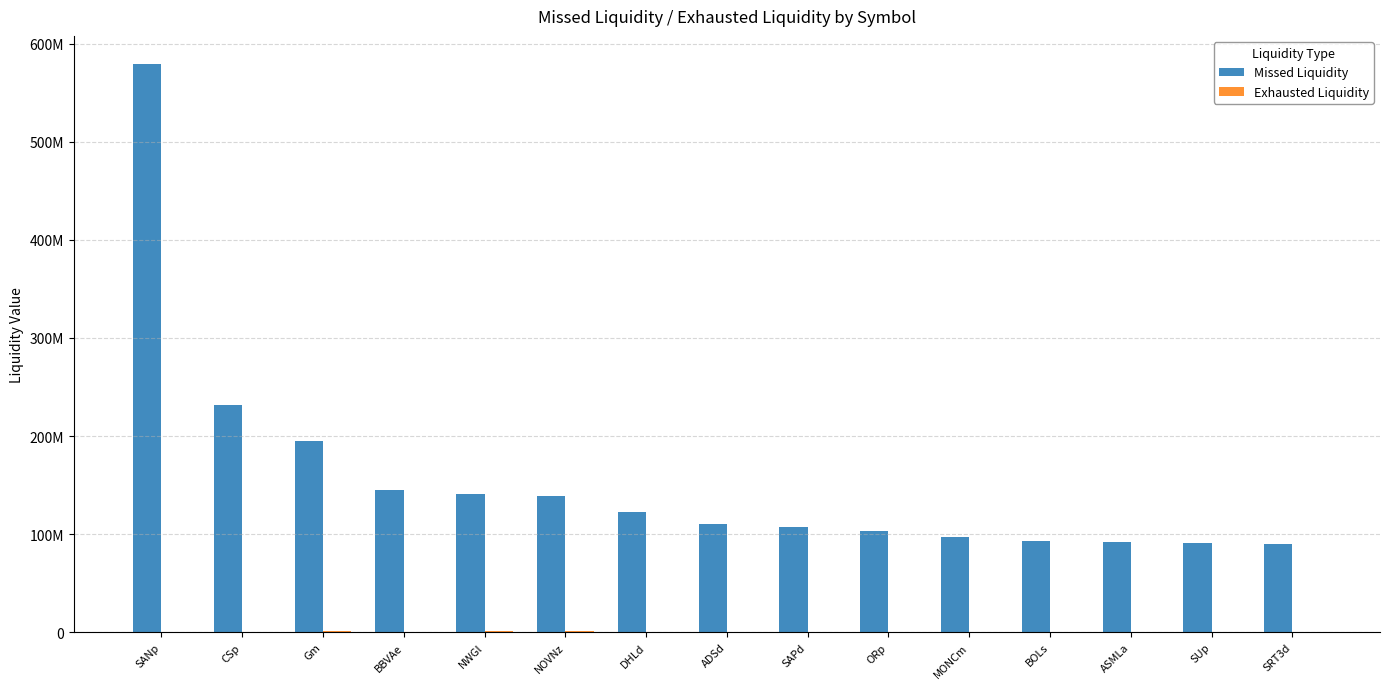

What position from the right is BOLs?

4